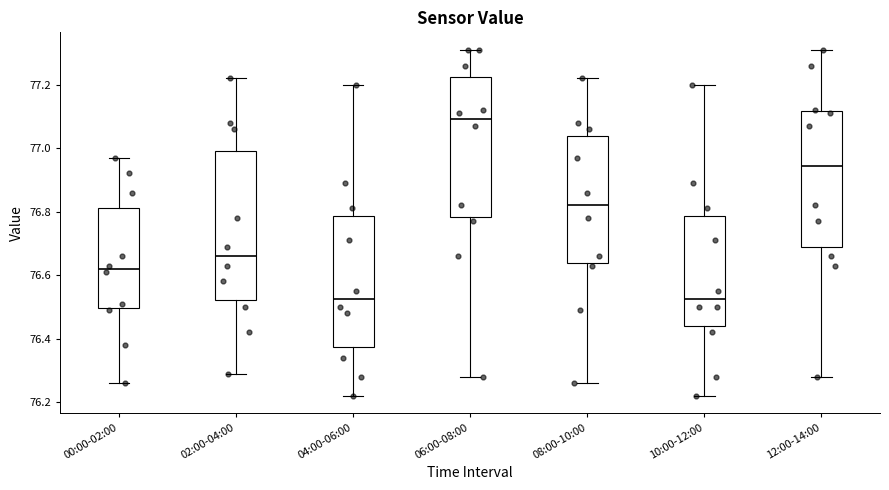

Where does the upper whisker of the box for 04:00-06:00 end on the y-axis? The values are not printed on the chart, so give them approximately, as read against the axis.

77.20